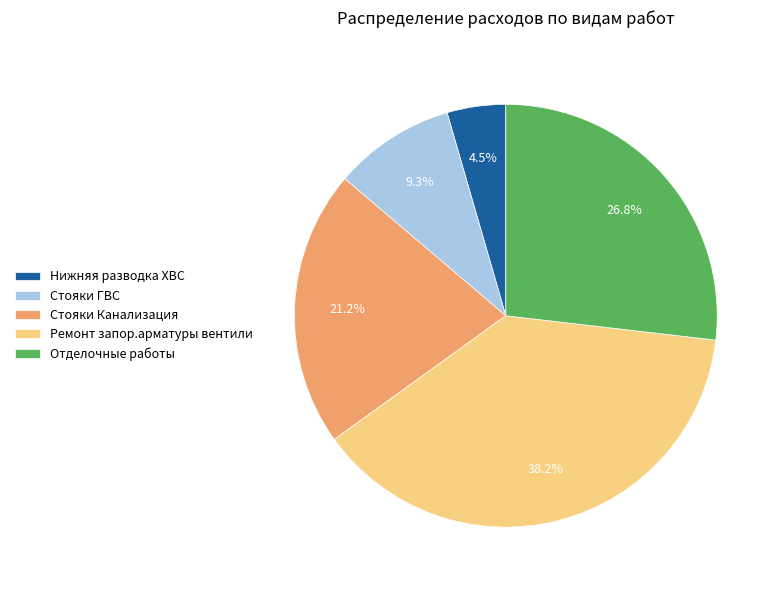

To the nearest percent, what portion does Стояки Канализация represent?

21%